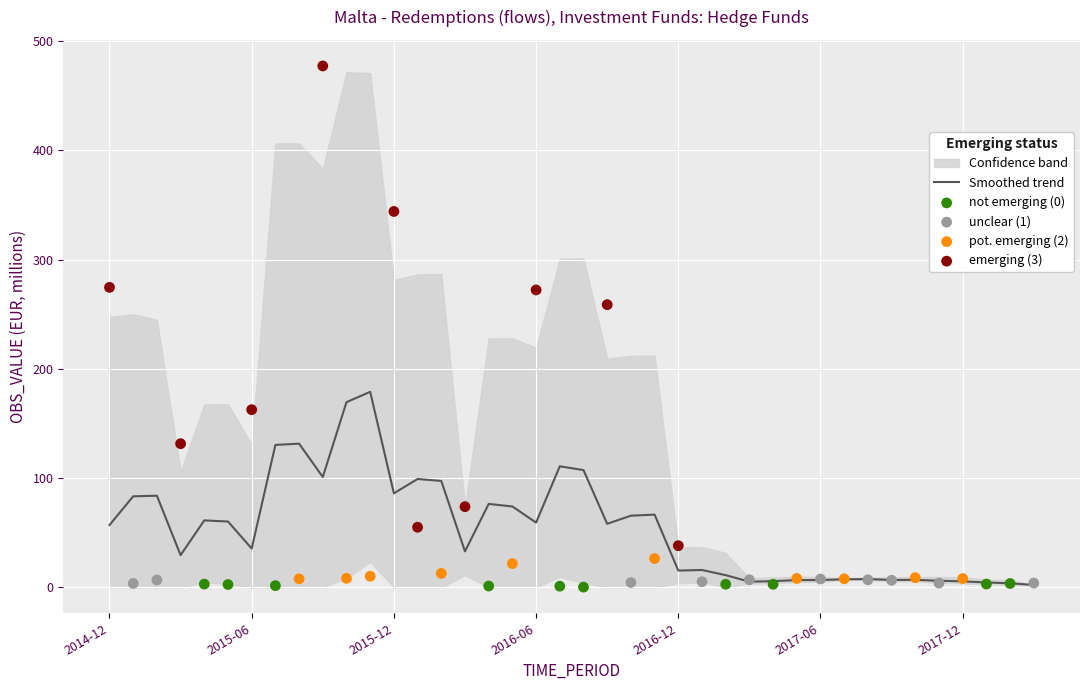

What is the ratio of the value at 2015-10 to the value at 2017-03?

1.2